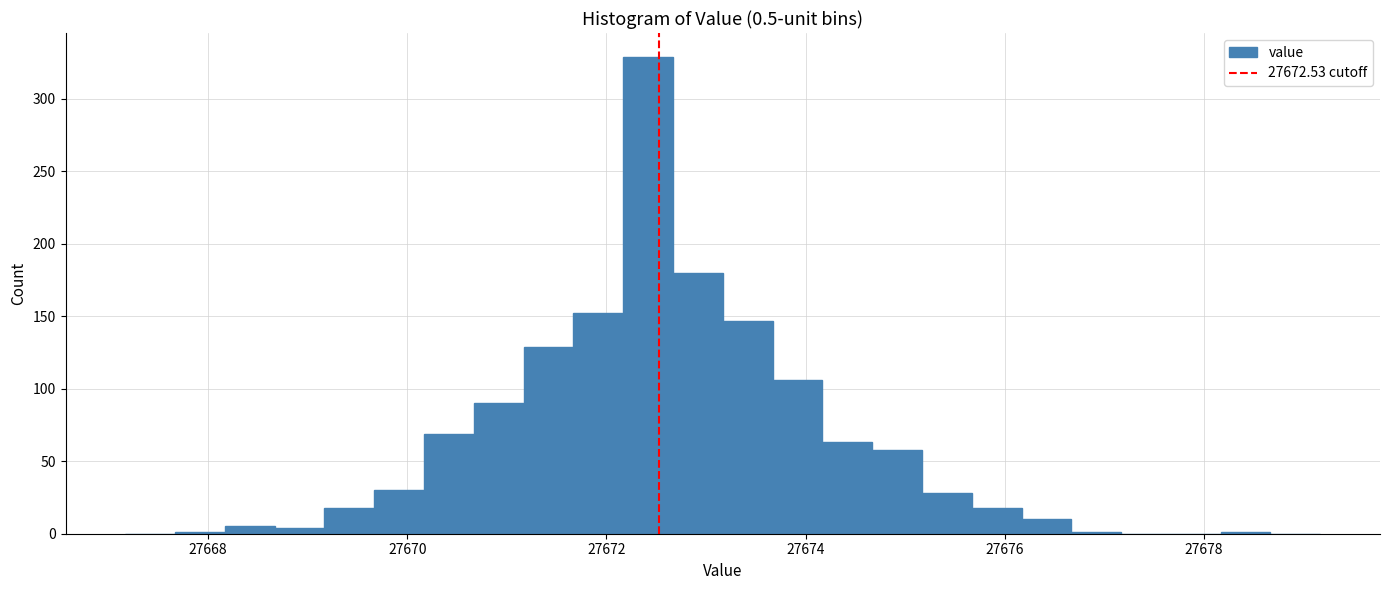

Read against the x-axis, roughly where is the centre of the tallest bar?

27672.4